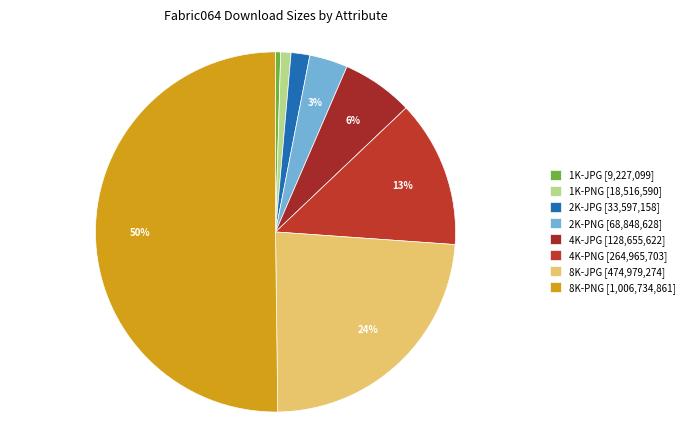

How many slices are in this pie chart?

8